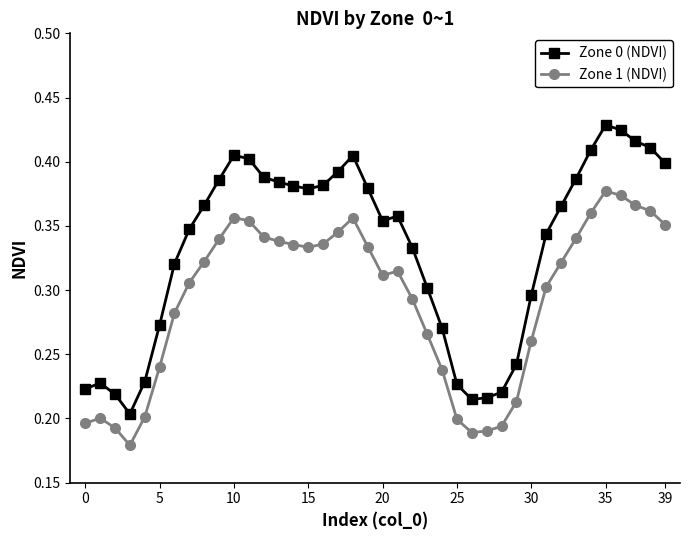

Which series has the widest spread of values?

Zone 0 (NDVI)